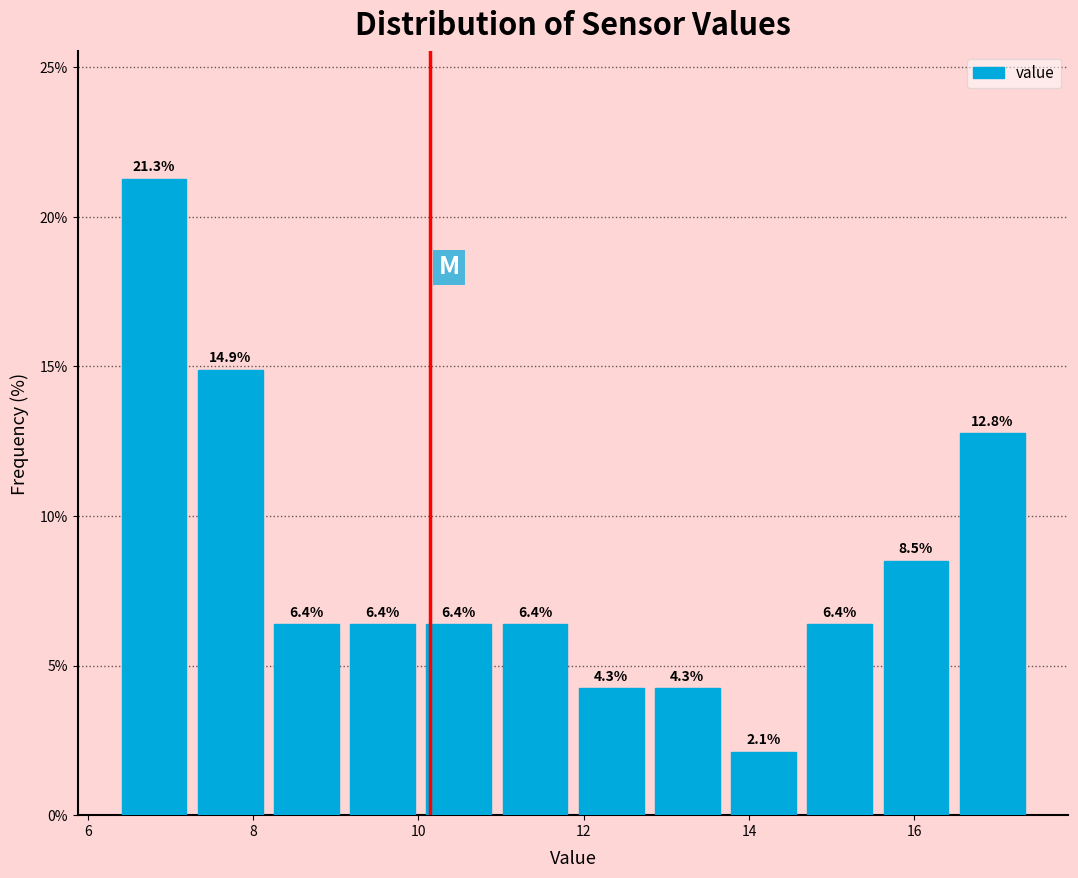

Reading left to right, list every bar in this chart as the range it spans on the x-axis followed by its height. The bar edges are not printed on the chart, so give them approximately, as read against the axis.

6.4 to 7.2: 21.3
7.2 to 8.2: 14.9
8.2 to 9.2: 6.4
9.2 to 10.0: 6.4
10.0 to 11.0: 6.4
11.0 to 11.8: 6.4
11.8 to 12.8: 4.3
12.8 to 13.8: 4.3
13.8 to 14.6: 2.1
14.6 to 15.6: 6.4
15.6 to 16.4: 8.5
16.4 to 17.4: 12.8